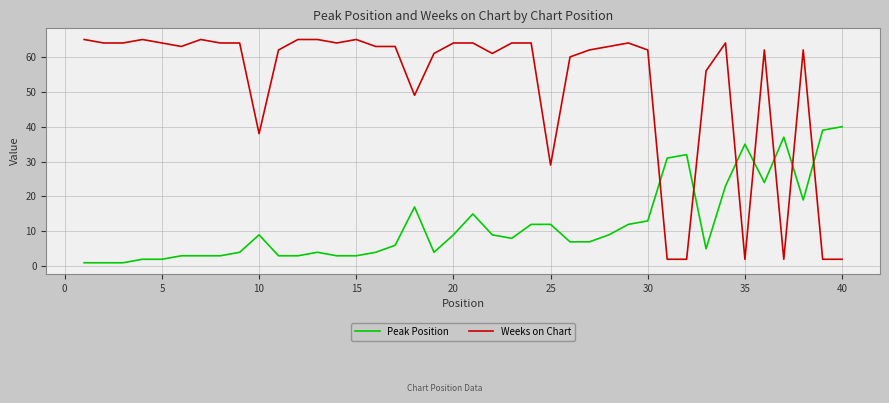

List the series in order of their peak value, highest first.

Weeks on Chart, Peak Position